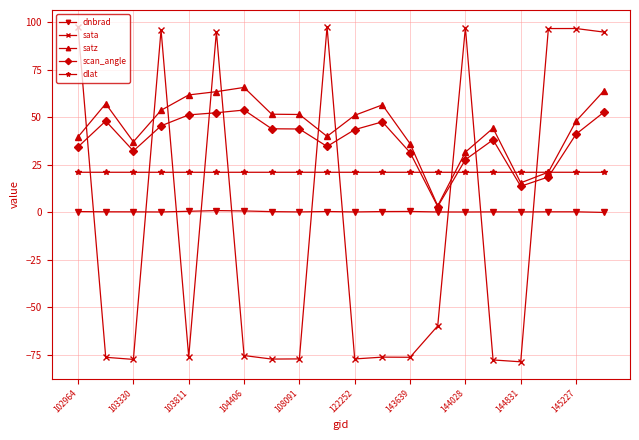

True or false: dlat and dnbrad cross at least once.

False